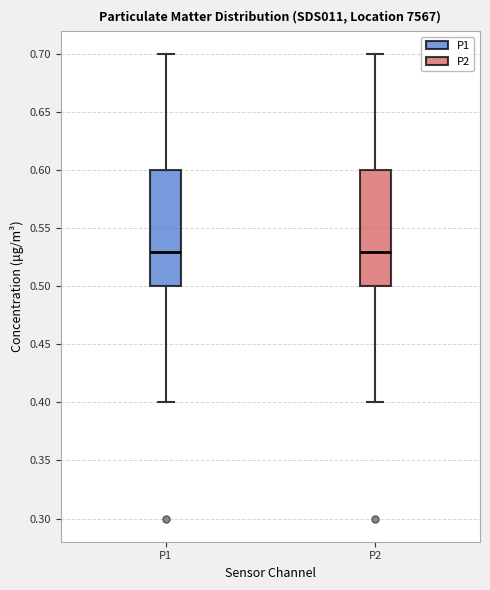

Where does the lower whisker of the box for P1 end on the y-axis? The values are not printed on the chart, so give them approximately, as read against the axis.

0.40